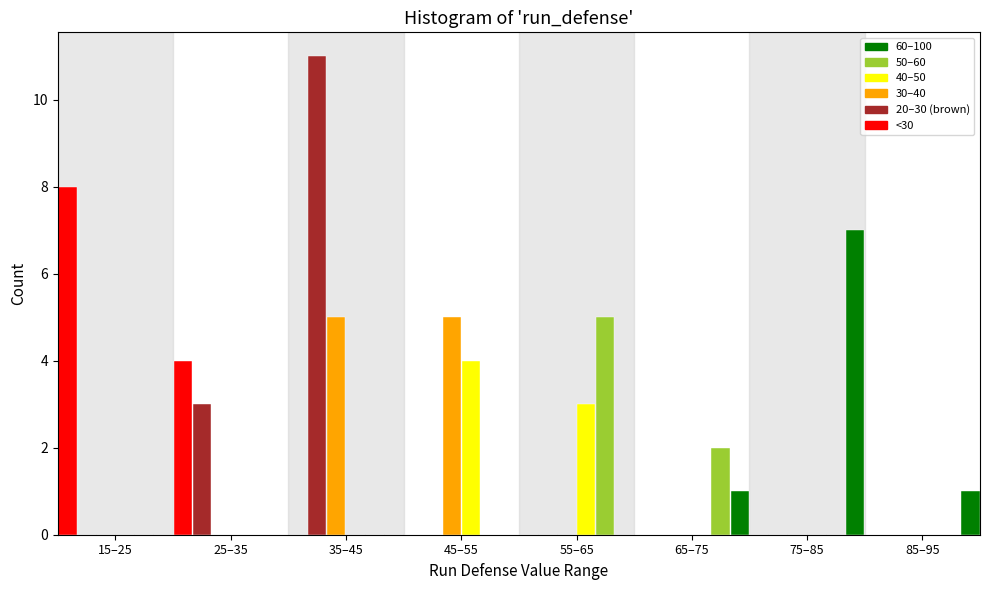

True or false: 50–60 has a value of 0 at 45–55.

True